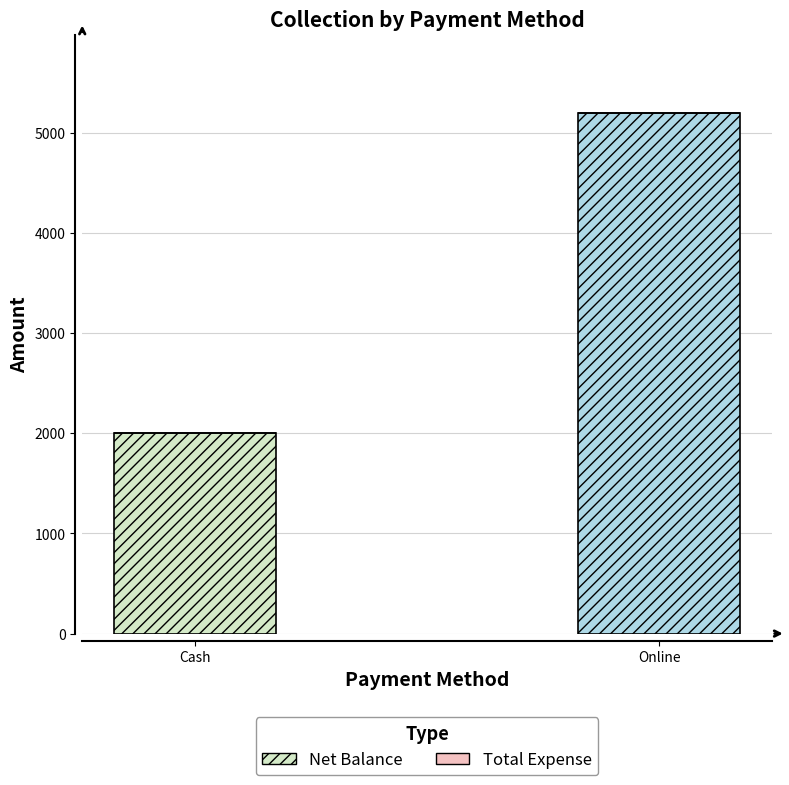

The Net Balance series shows 2000 at Cash. True or false?

True